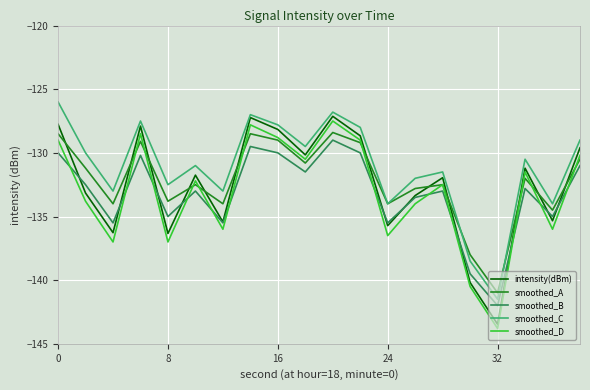

Which series has the largest total across all categories?

smoothed_C